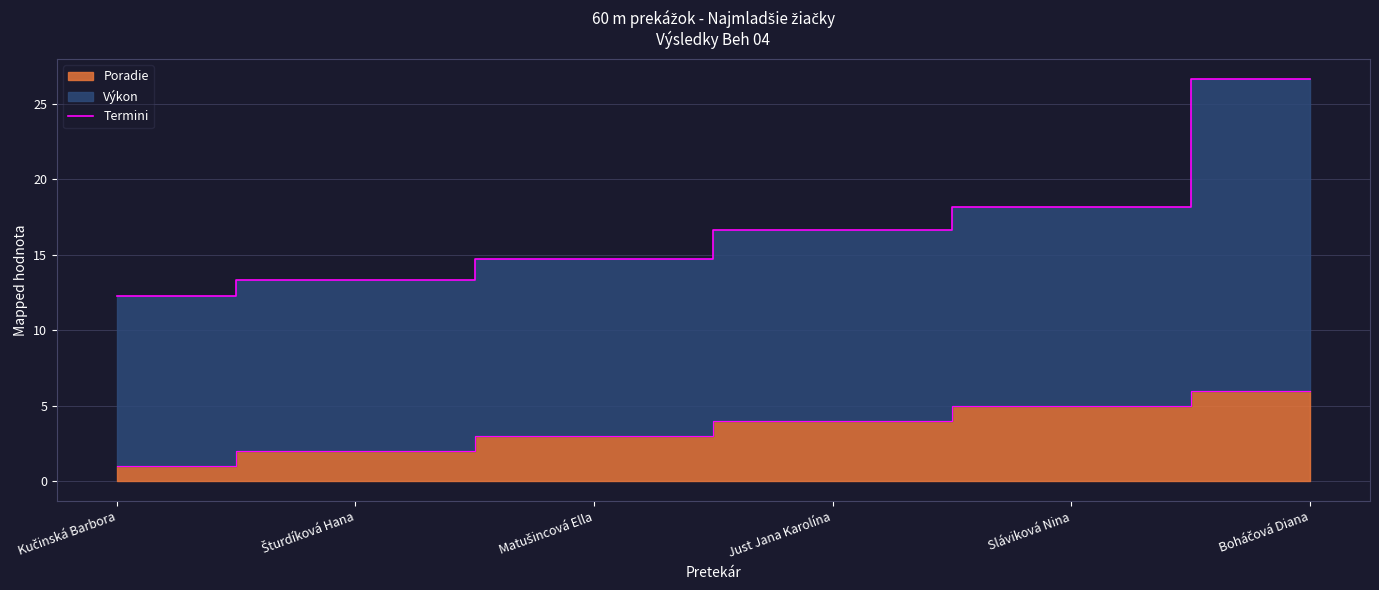

What is the change in value from Matušincová Ella to Boháčová Diana?

+11.9